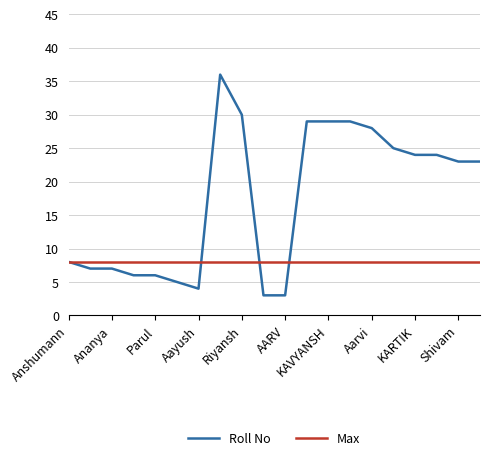

Which series has the largest range (max minus min)?

Roll No